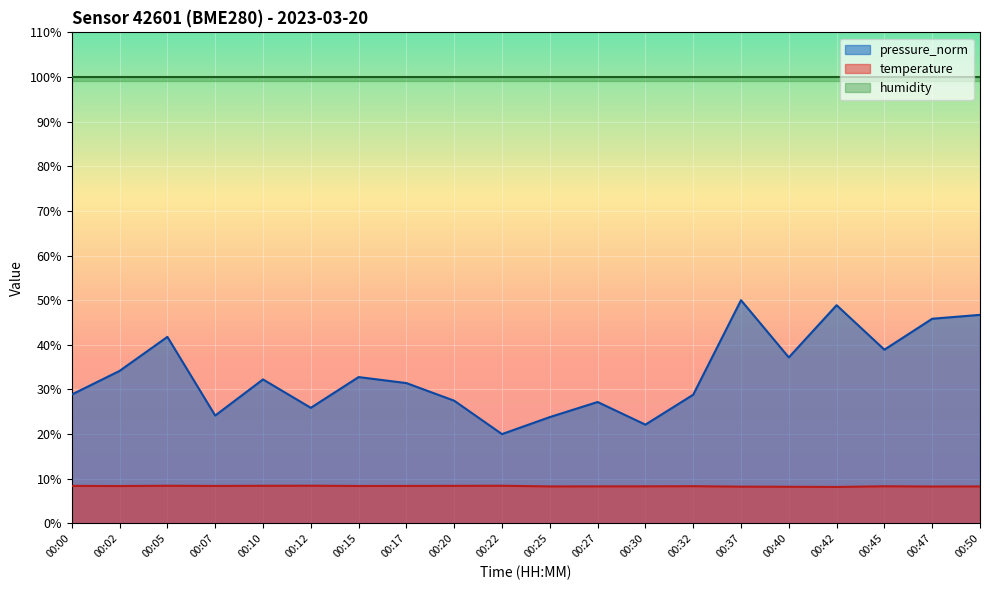

How many data points does each series have?

20